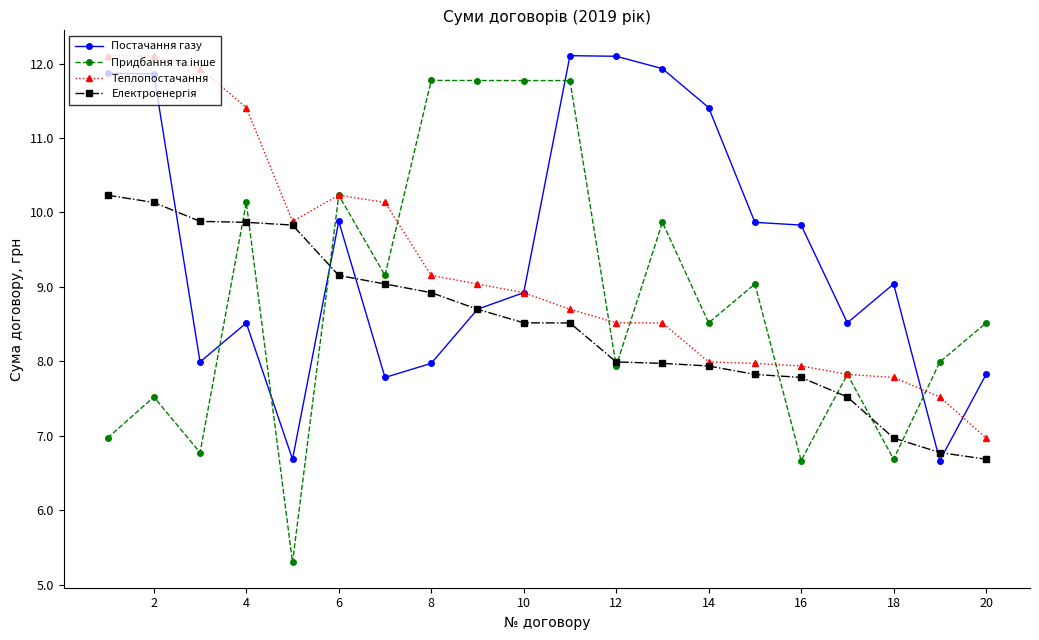

What is the lowest value of the Постачання газу series?

6.7